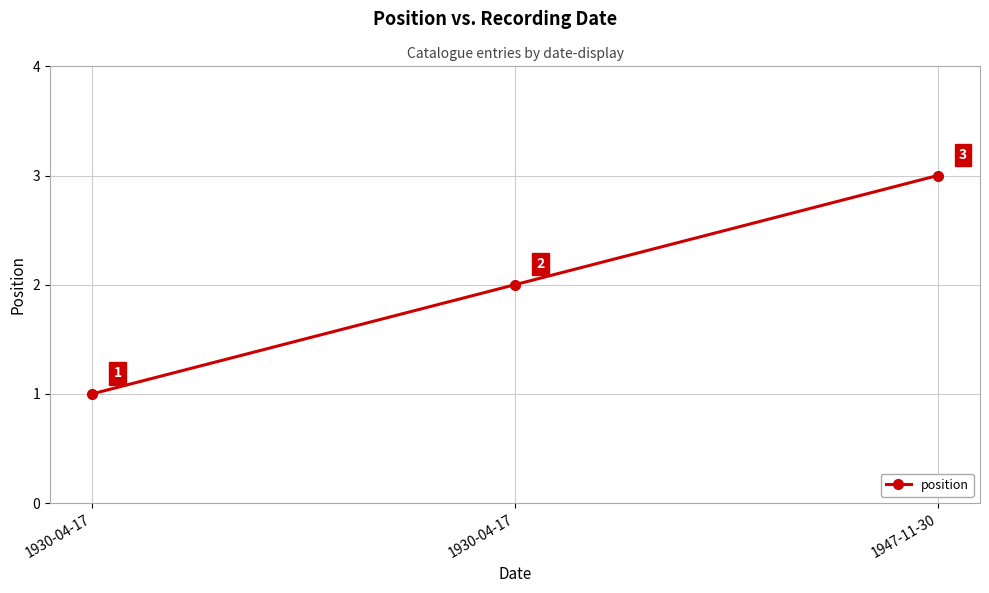

How many categories are shown in the chart?

3